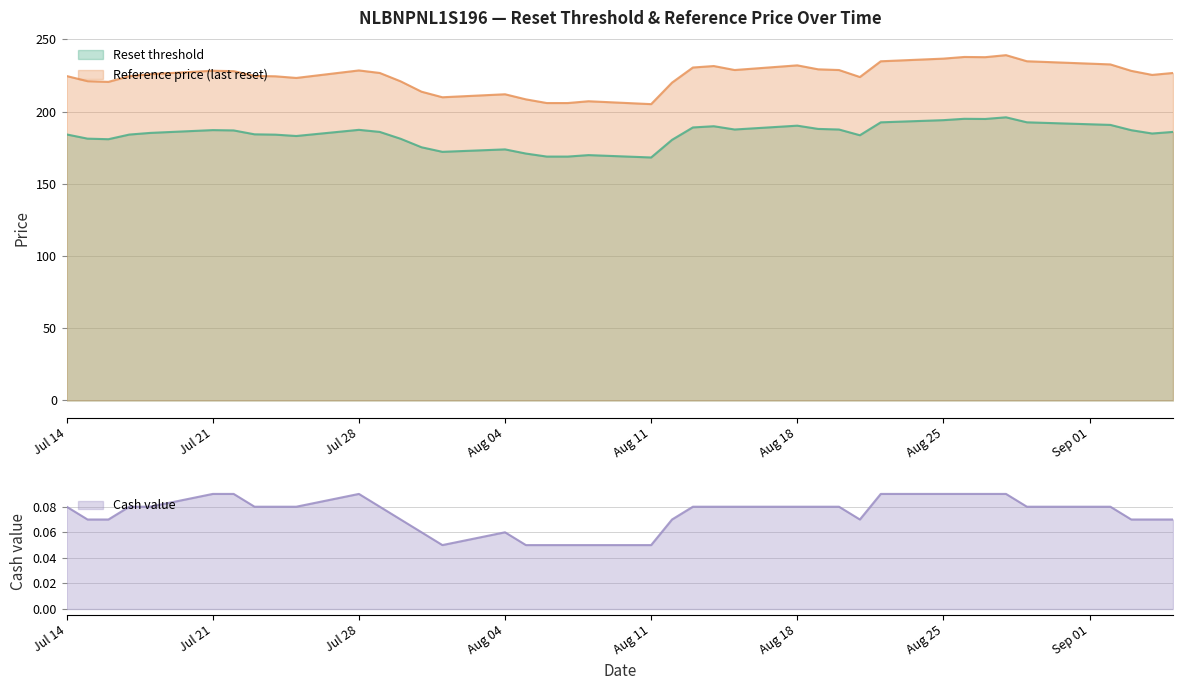

Does the chart have visible grid lines?

Yes